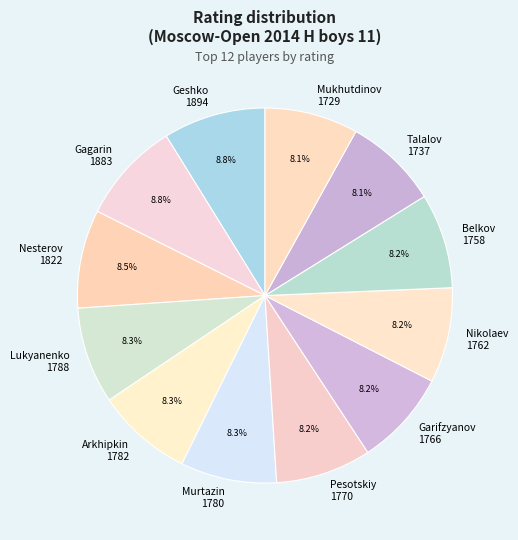

Does any single category account for the majority?

No